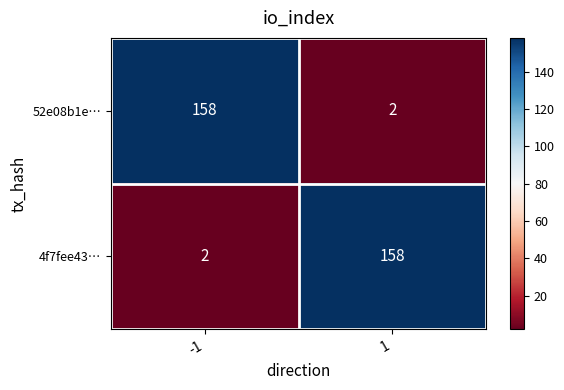

At 1, list the series in order from smallest to largest.

52e08b1e…, 4f7fee43…